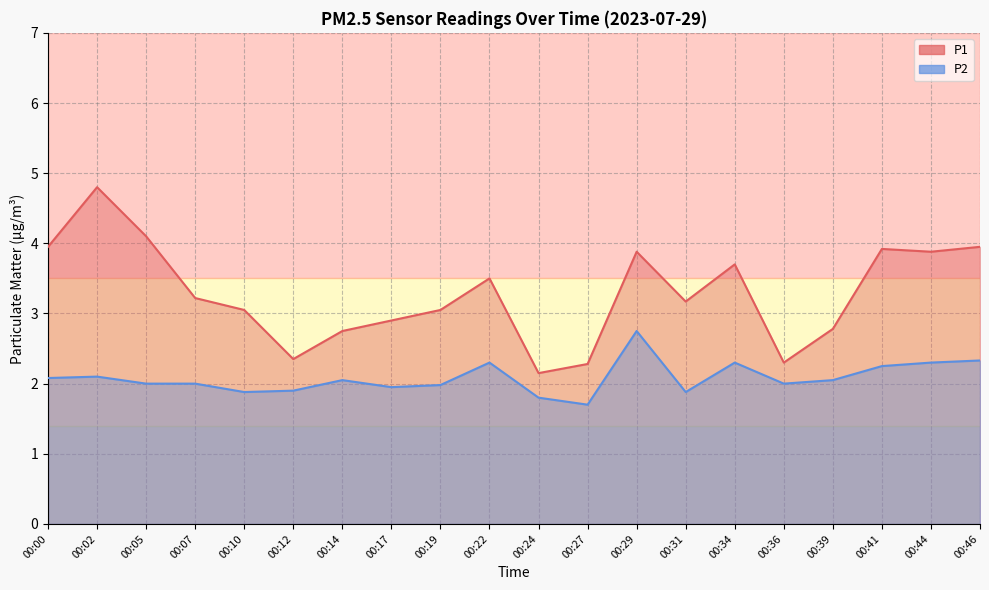

At 00:10, list the series in order from largest to smallest.

P1, P2